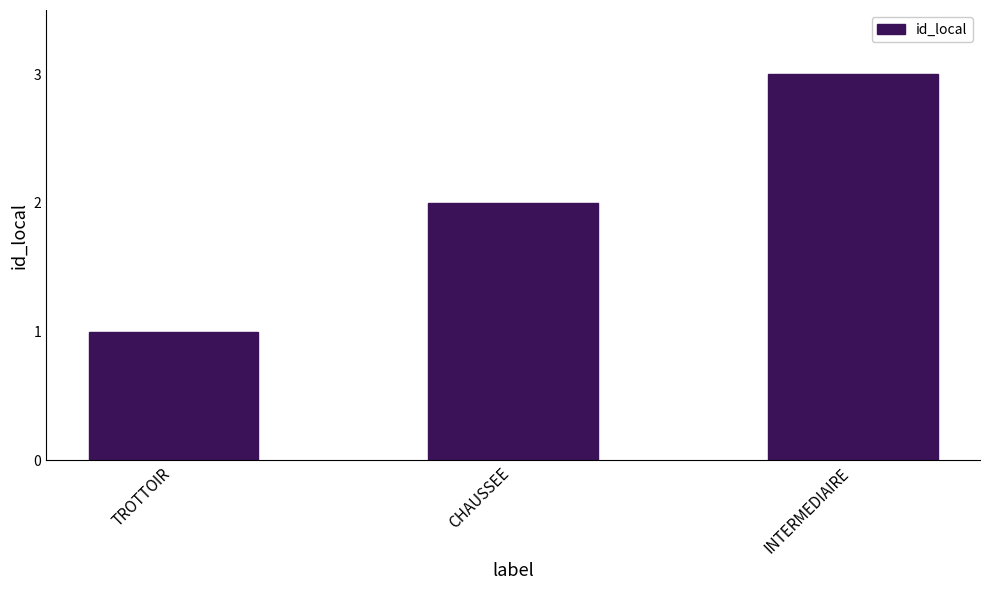

What position from the right is TROTTOIR?

3